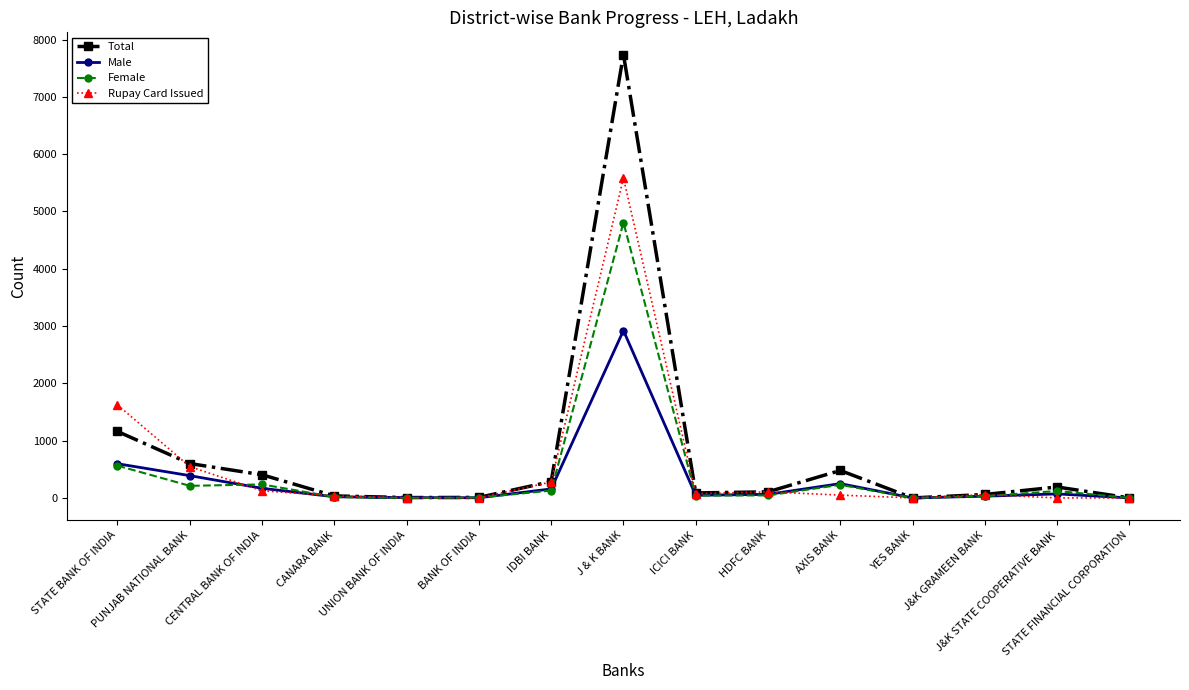

What is the difference between the maximum and minimum values in the Female series?

4807